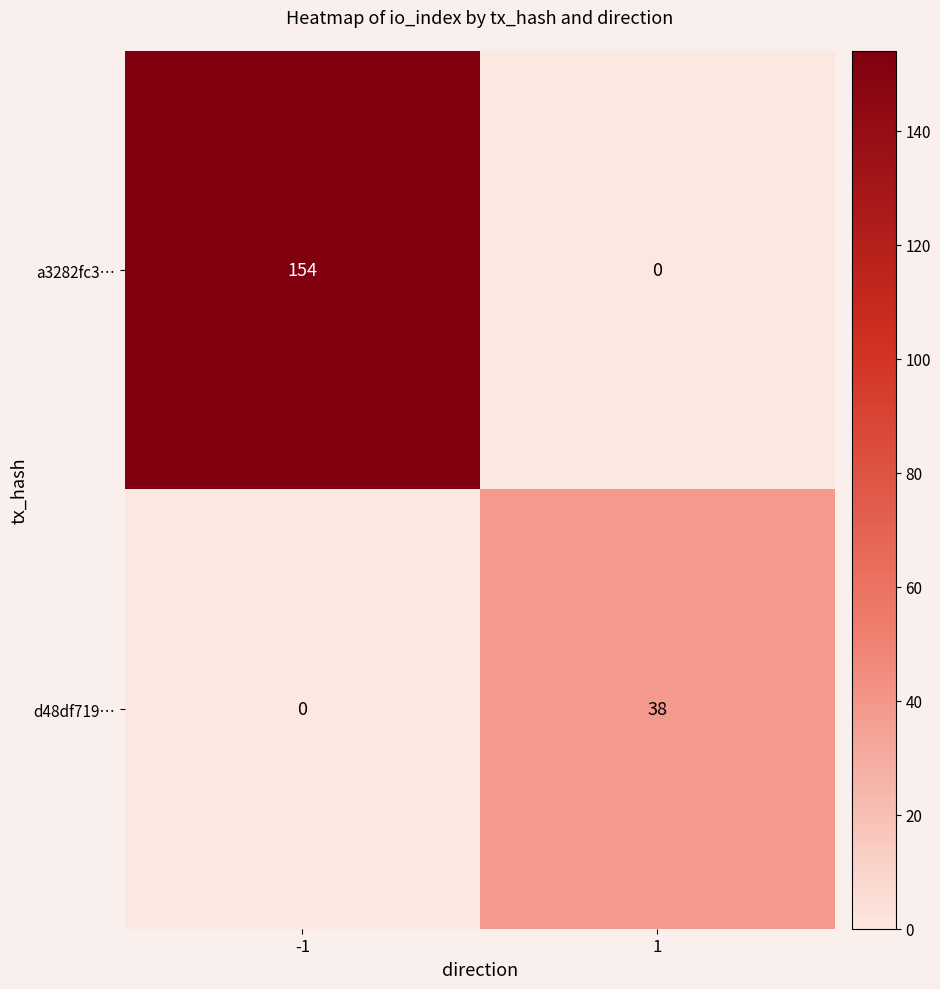

Reading right to left, what are all the values shown in this chart?

a3282fc3…: 1=0	-1=154
d48df719…: 1=38	-1=0